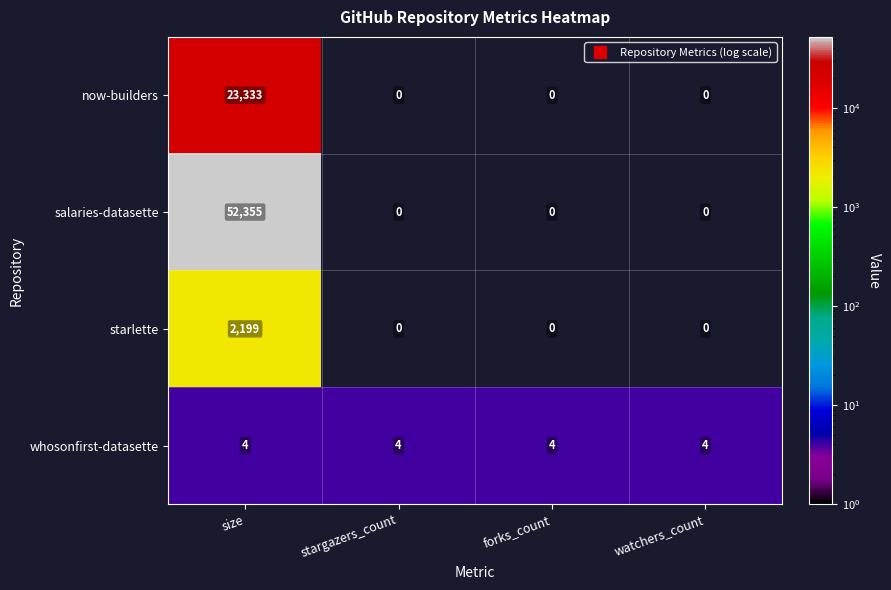

Reading left to right, list all the values displayed in this chart.

now-builders: 23333	0	0	0
salaries-datasette: 52355	0	0	0
starlette: 2199	0	0	0
whosonfirst-datasette: 4	4	4	4